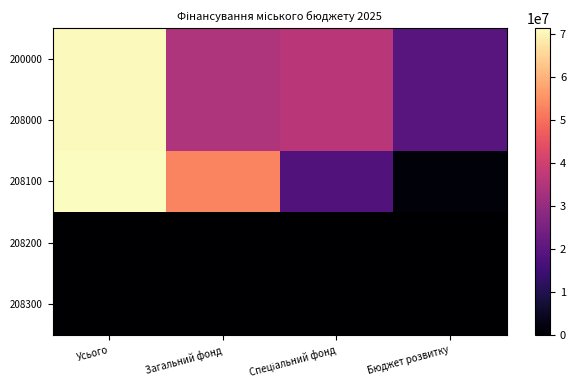

Reading left to right, transcribe all the data shown in this chart.

200000: Усього=70648334.0	Загальний фонд=34375692.0	Спеціальний фонд=36272642.0	Бюджет розвитку=19320724.0
208000: Усього=70648334.0	Загальний фонд=34375692.0	Спеціальний фонд=36272642.0	Бюджет розвитку=19320724.0
208100: Усього=71414117.0	Загальний фонд=53200592.3	Спеціальний фонд=18213524.6	Бюджет розвитку=1261598.5
208200: Усього=250038.0	Загальний фонд=250029.4	Спеціальний фонд=8.6	Бюджет розвитку=0.5
208300: Усього=0.0	Загальний фонд=0.0	Спеціальний фонд=0.0	Бюджет розвитку=0.0